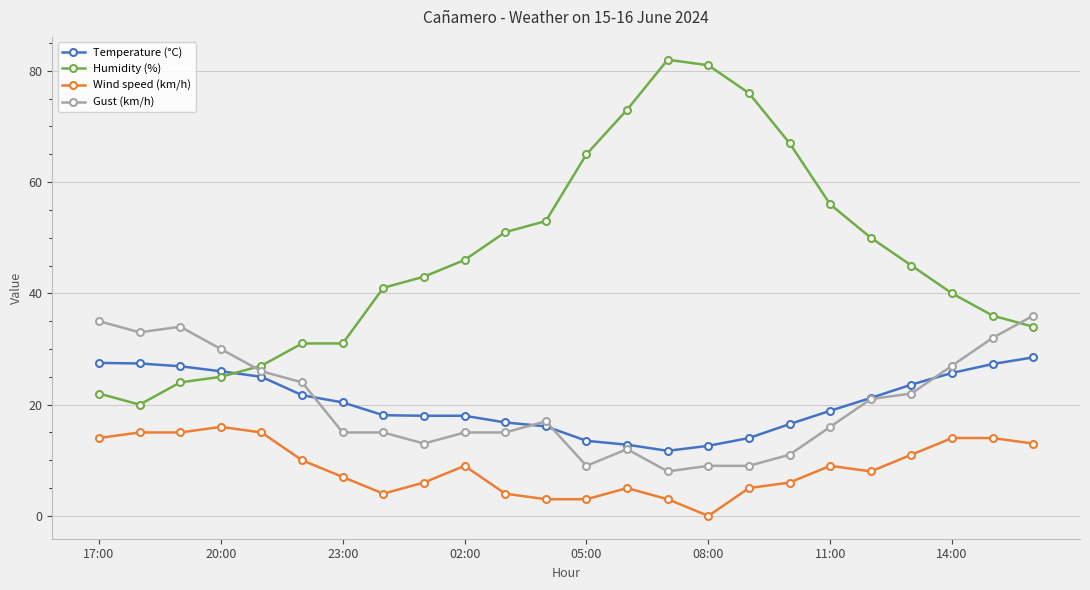

What is the average value of the Temperature (°C) series?

20.3